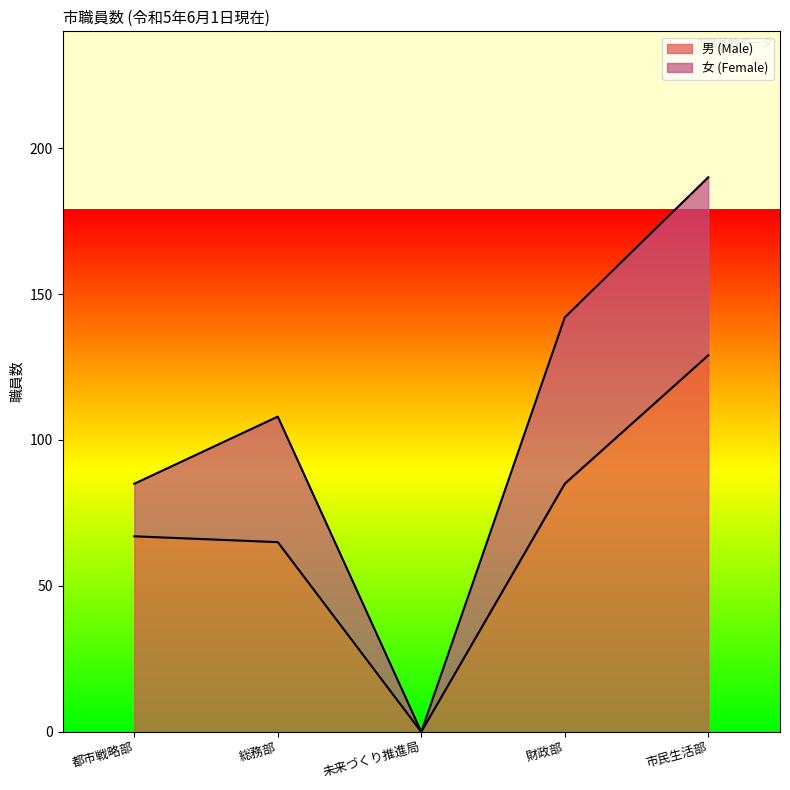

What is the sum of the values at 総務部 and 未来づくり推進局?

65